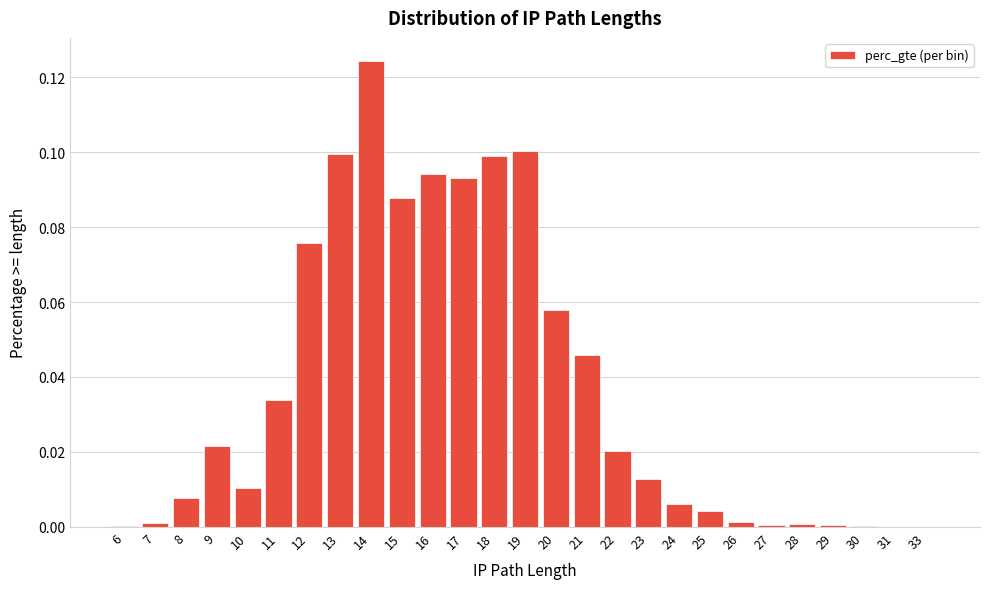

The chart shows a value of 0.1 at 20. True or false?

True